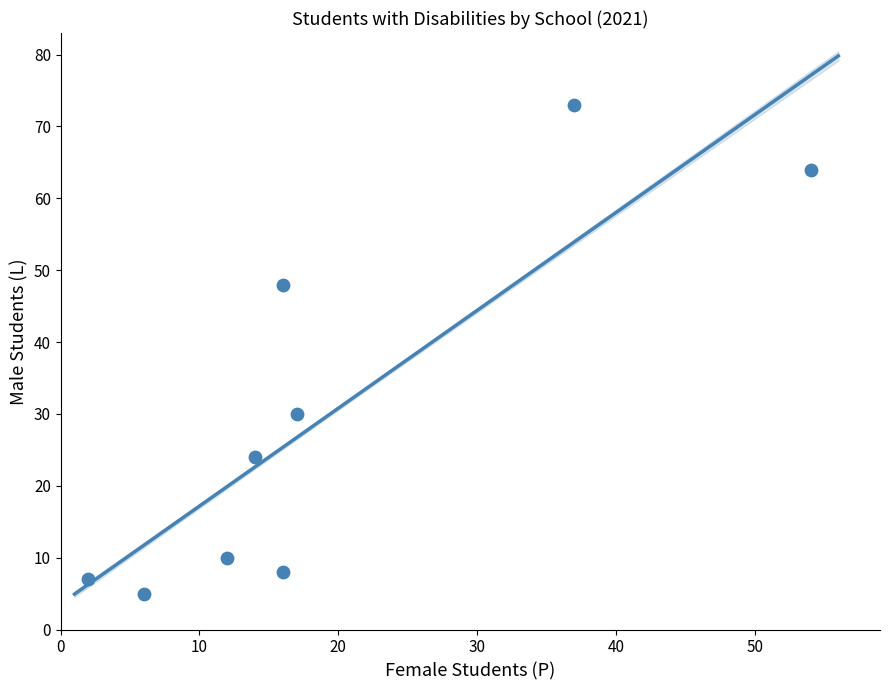

What is the range of Y values (max minus min)?

68